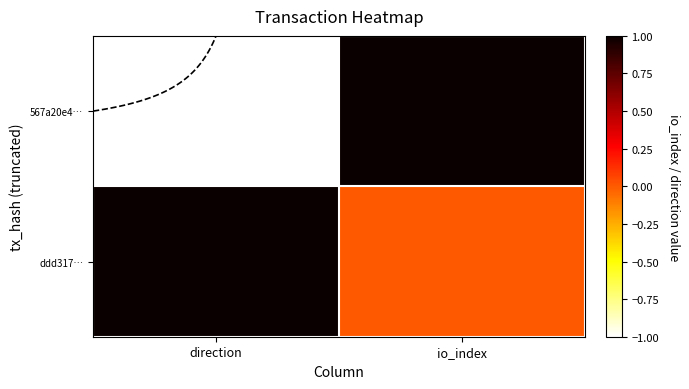

What is the difference between the highest and lowest values at io_index?

1